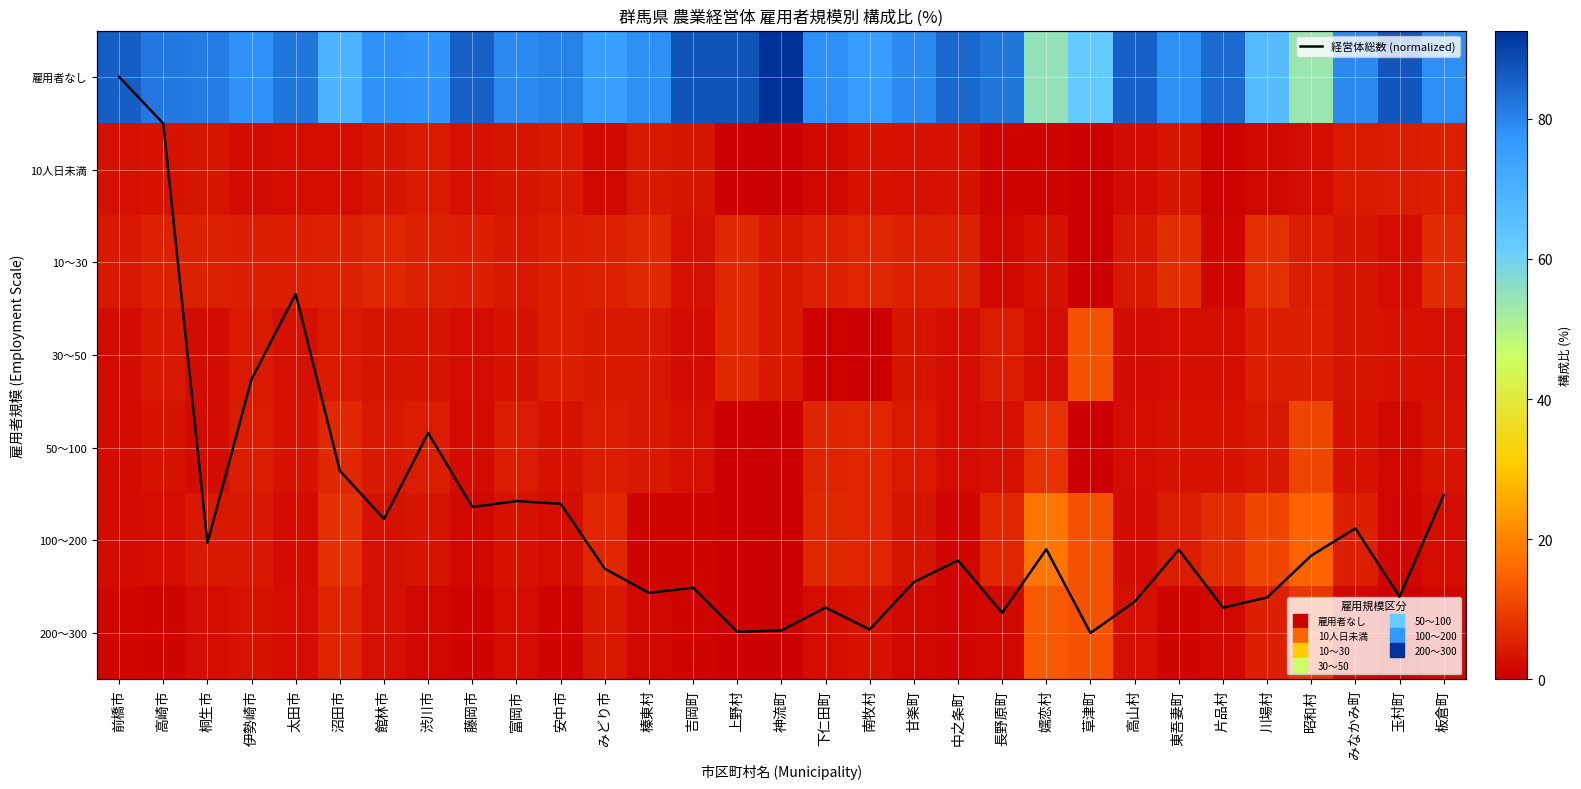

What is the difference between the 10人日未満 values at 昭和村 and 東吾妻町?

1.0